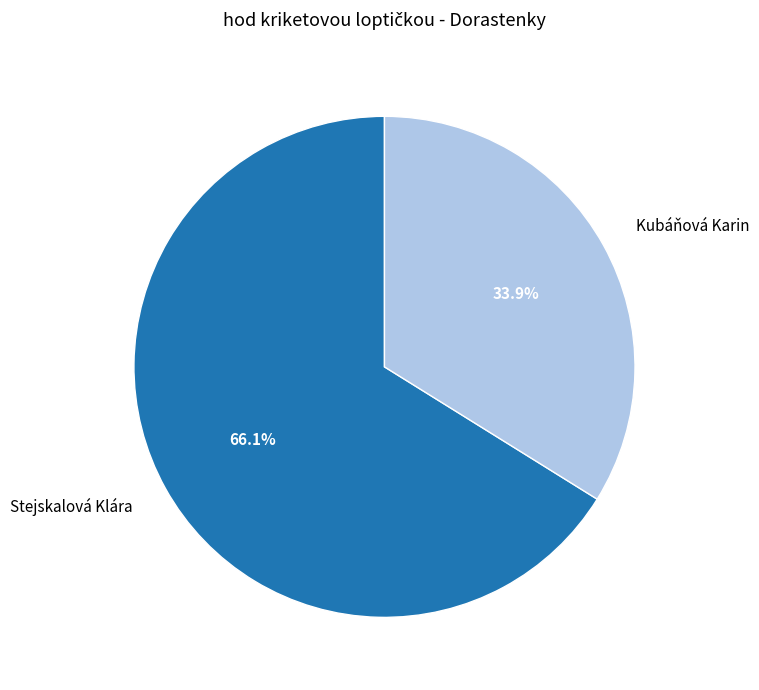

What percentage is NOT represented by Kubáňová Karin?

66.1%